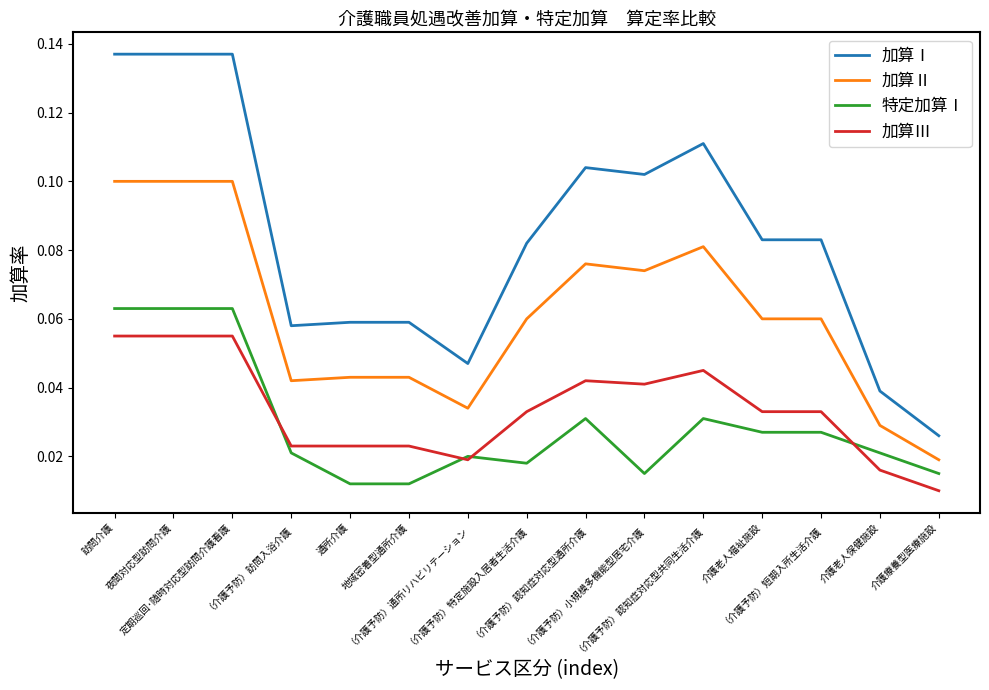

How many 加算Ⅰ values are between 0 and 1?

15